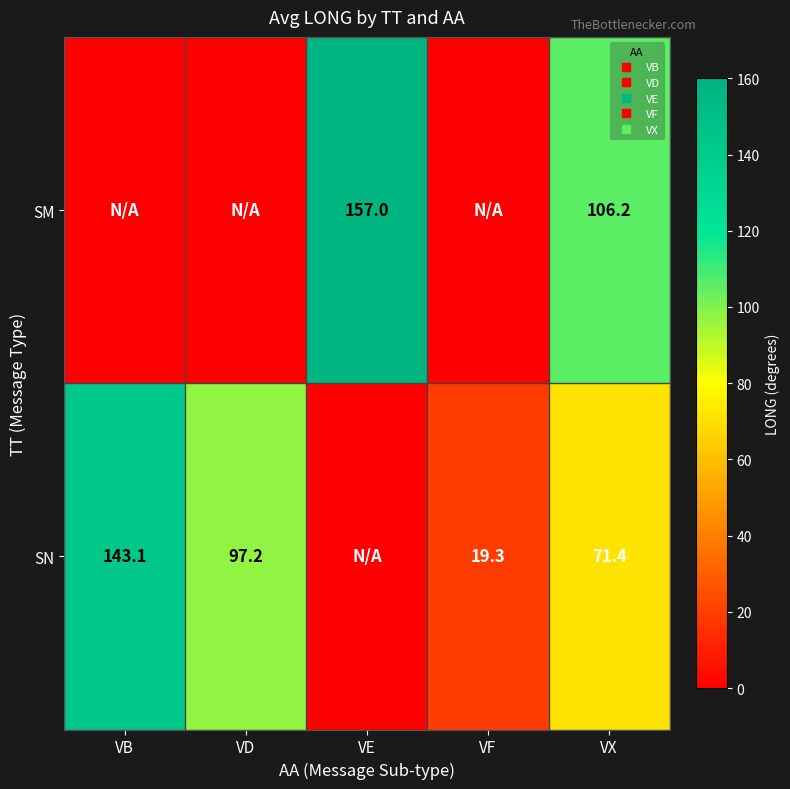

Between VD and VE, which is larger?

VE